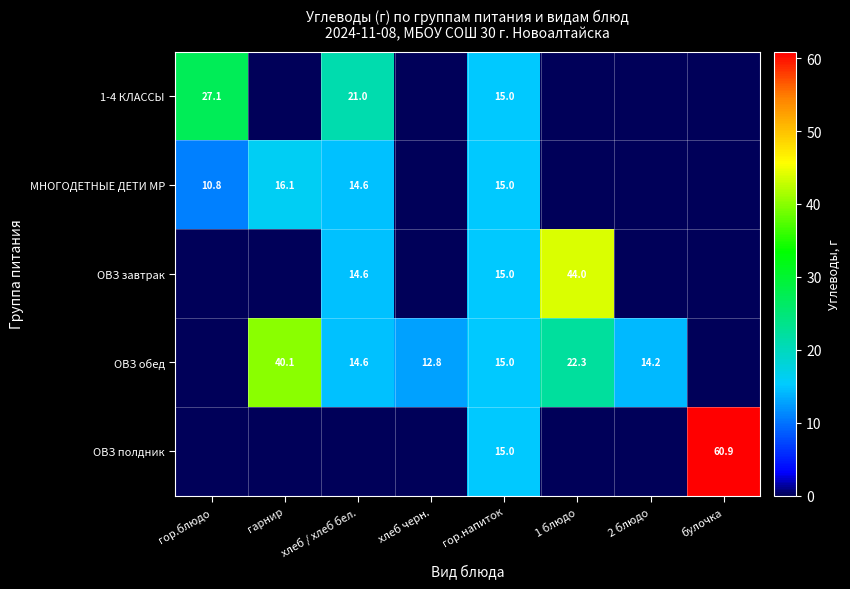

The МНОГОДЕТНЫЕ ДЕТИ МР series shows 5.8 at гор.блюдо. True or false?

False